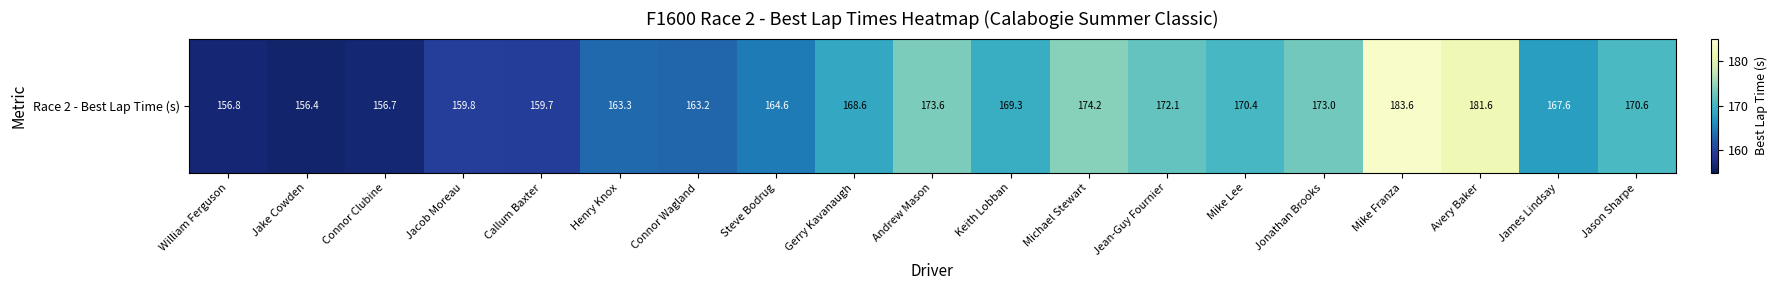

What is the difference between the values at Michael Stewart and Jonathan Brooks?

1.2